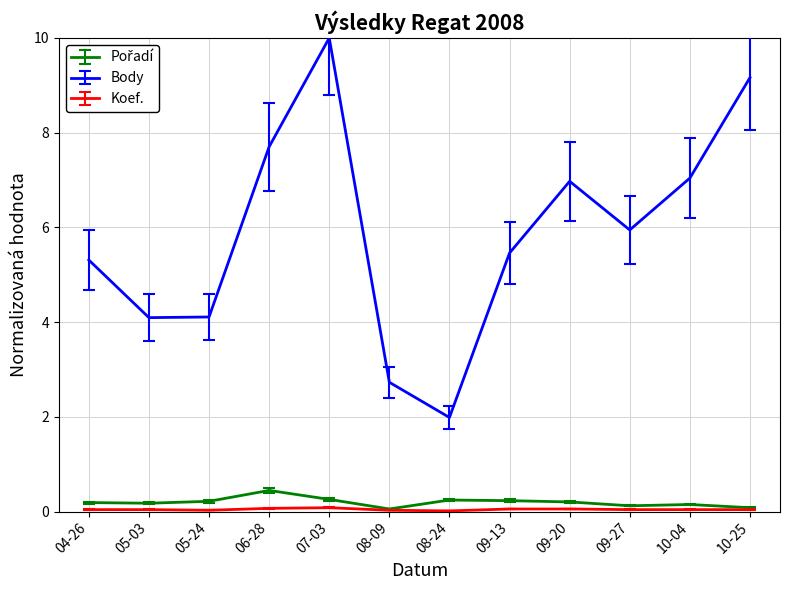

Which series has the largest total across all categories?

Body